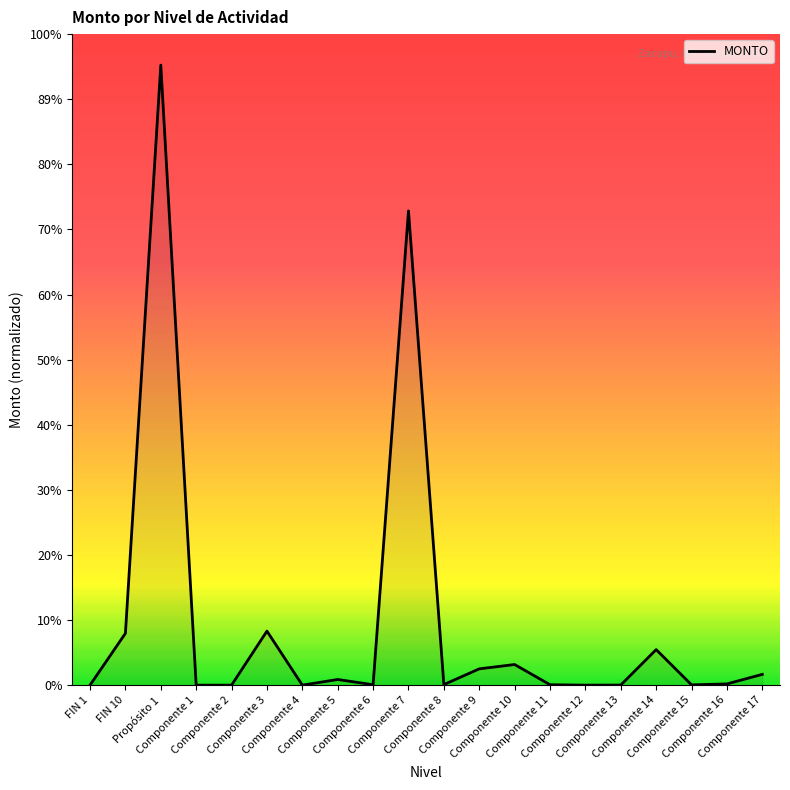

The chart shows a value of -3433601 at FIN 1. True or false?

False